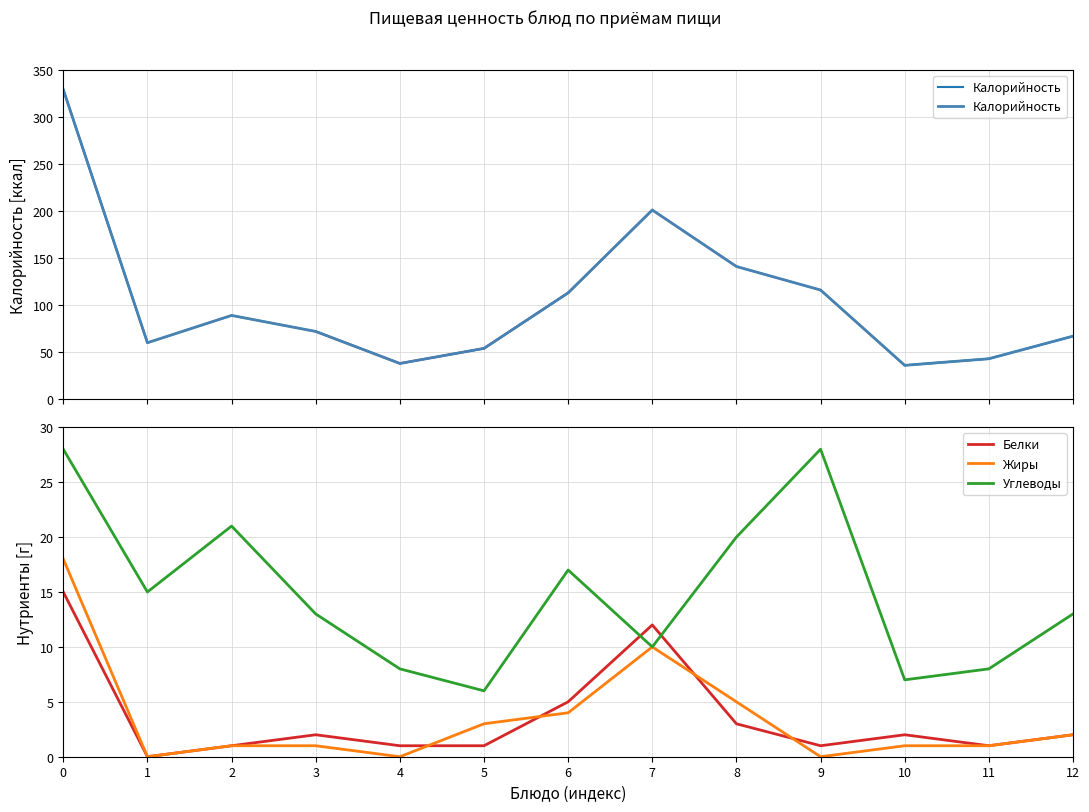

How many interior local peaks does the Углеводы series have?

3